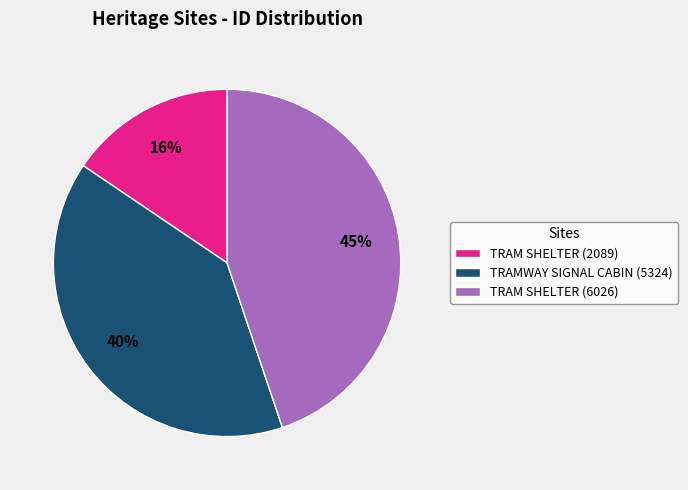

To the nearest percent, what percentage of the pie is TRAM SHELTER (6026)?

45%